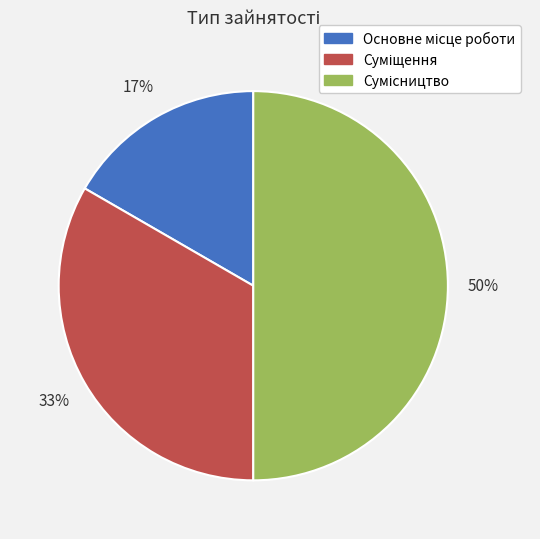

To the nearest percent, what is the average slice percentage?

33%